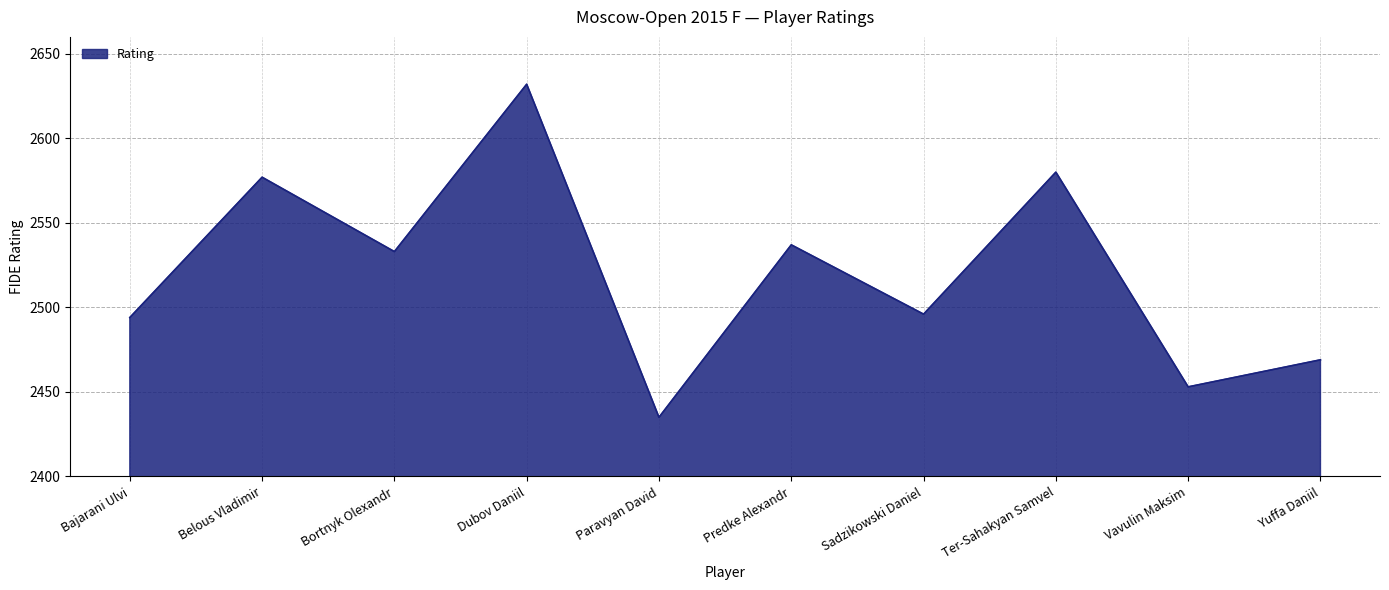

Read the value at Bortnyk Olexandr.

2533